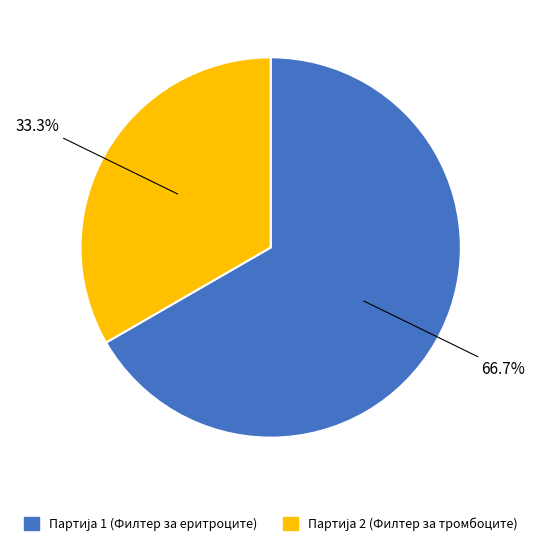

Does any single category account for the majority?

Yes